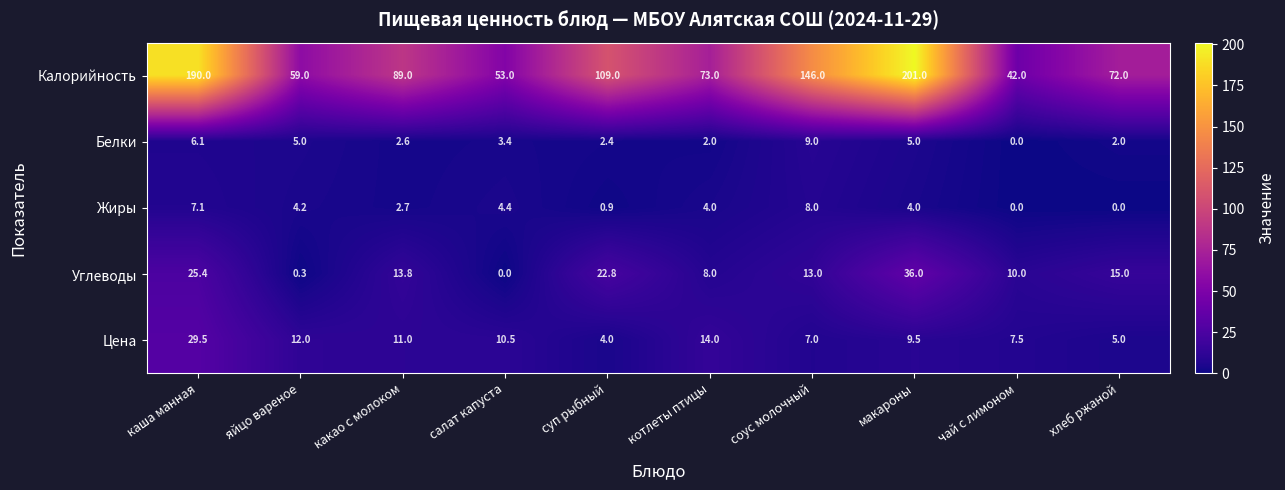

Rank the series by their maximum value, from lowest to highest.

Жиры, Белки, Цена, Углеводы, Калорийность